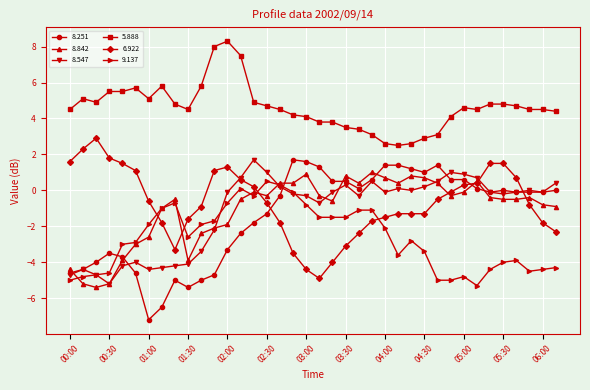

Which series has the largest total across all categories?

5.888